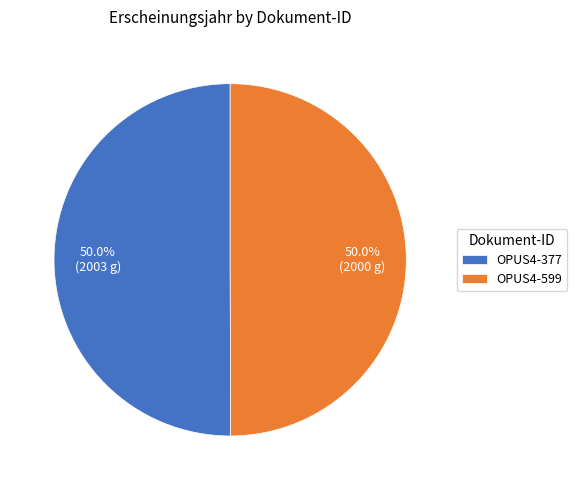

What is the ratio of the value at OPUS4-599 to the value at OPUS4-377?

1.0